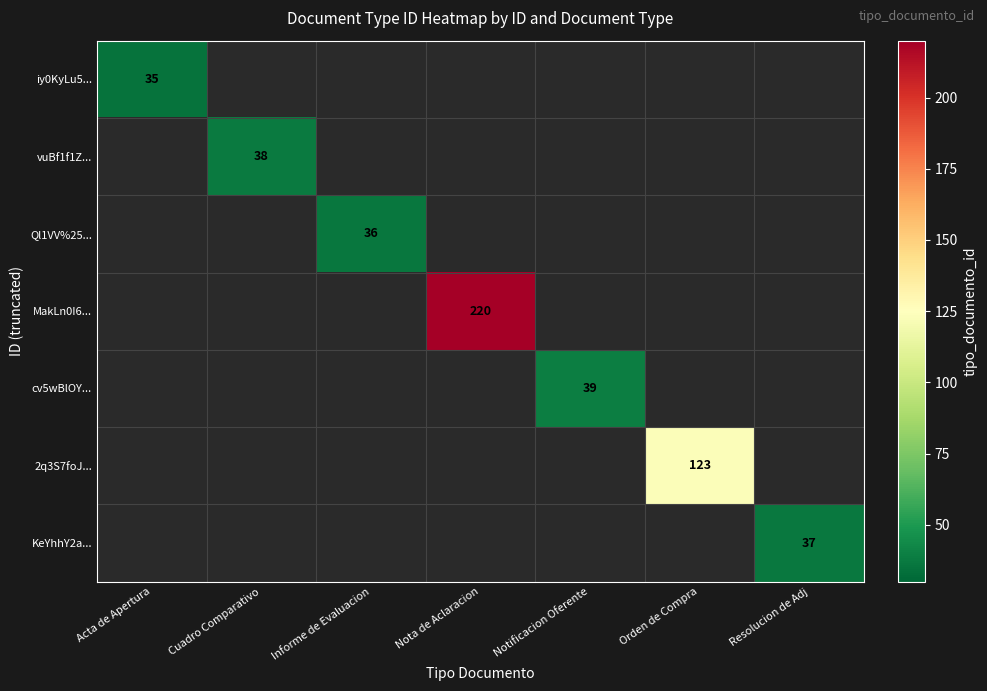

How many categories are shown in the chart?

7